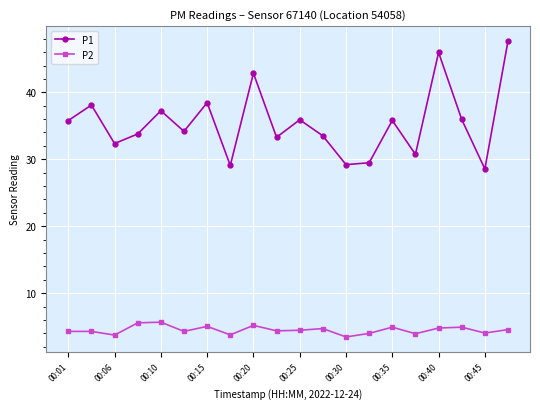

Which series has the largest range (max minus min)?

P1